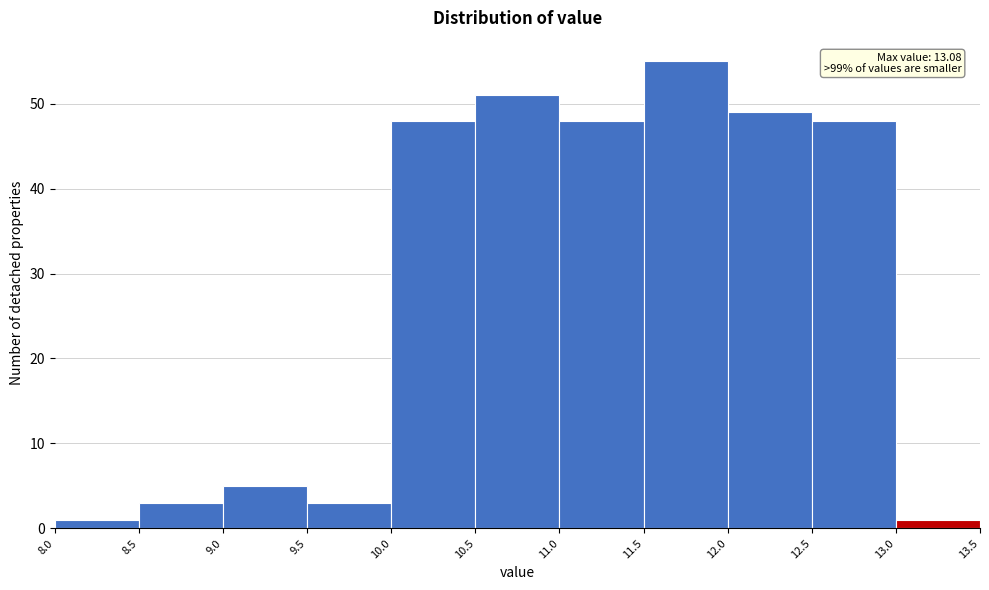

Over which range of the x-axis is the bar tallest?

11.5 to 12.0